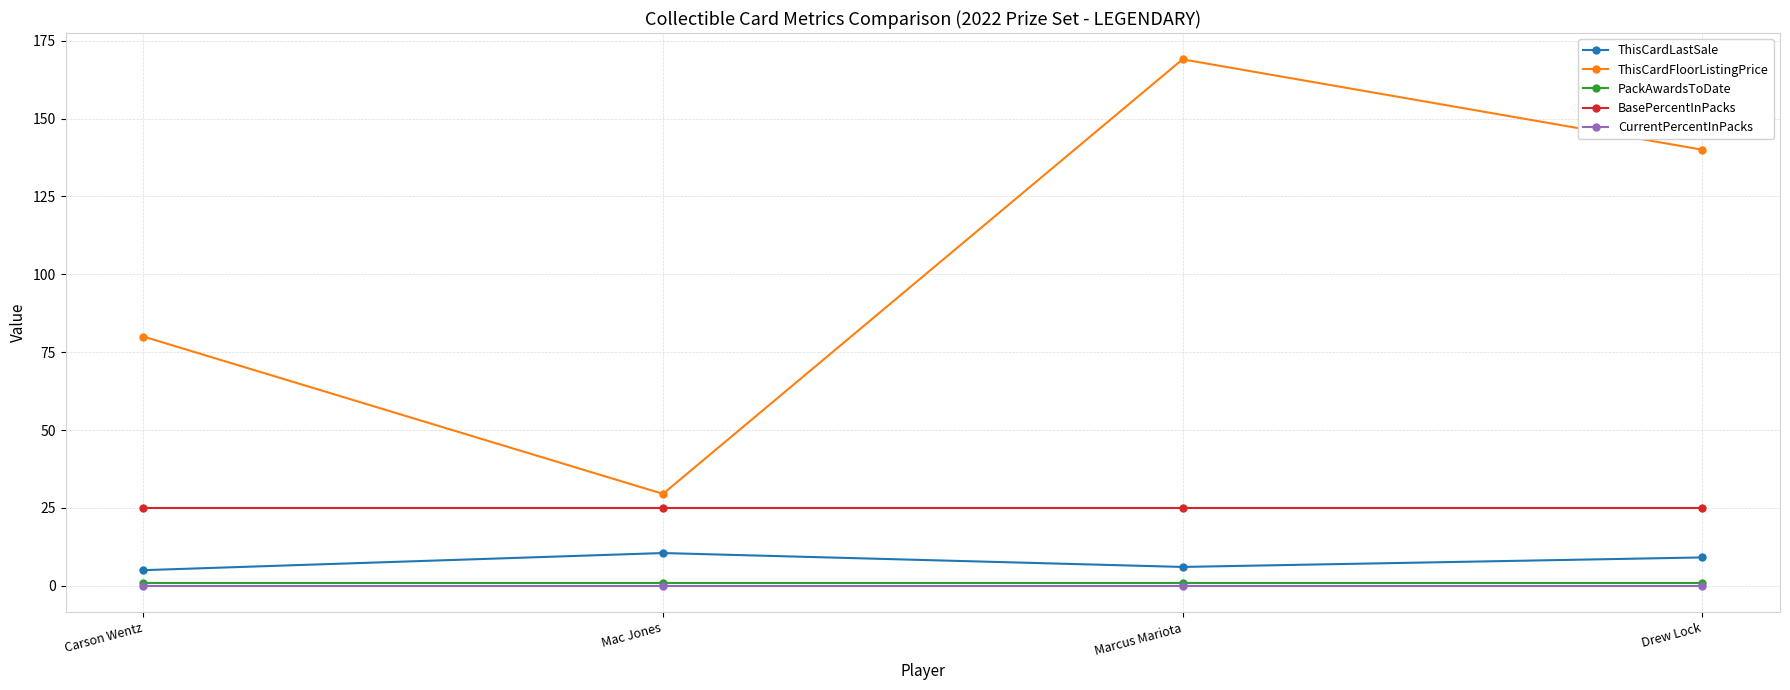

Which series has the largest range (max minus min)?

ThisCardFloorListingPrice